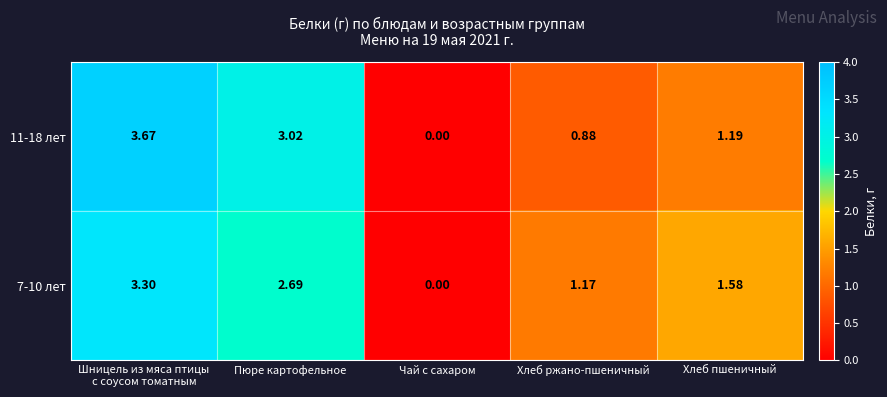

Which series changed the most between Пюре картофельное and Хлеб ржано-пшеничный?

11-18 лет